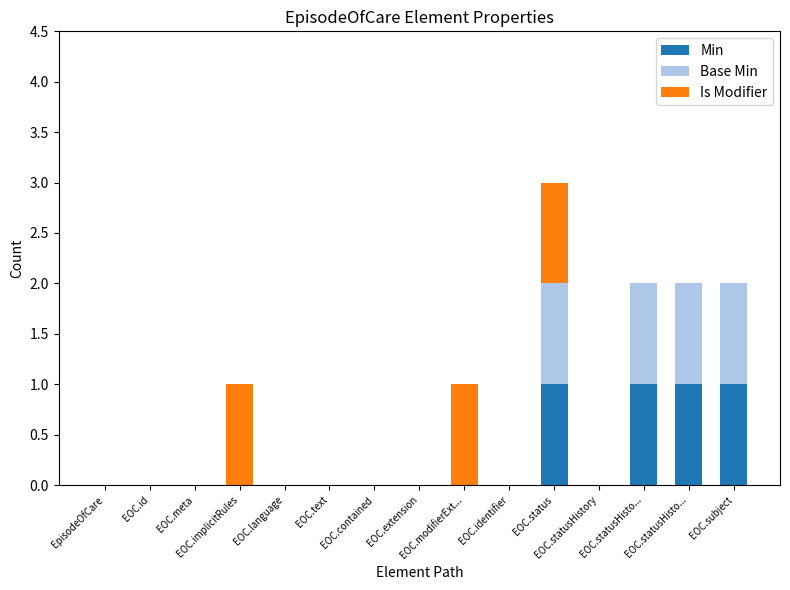

How many data points does each series have?

15